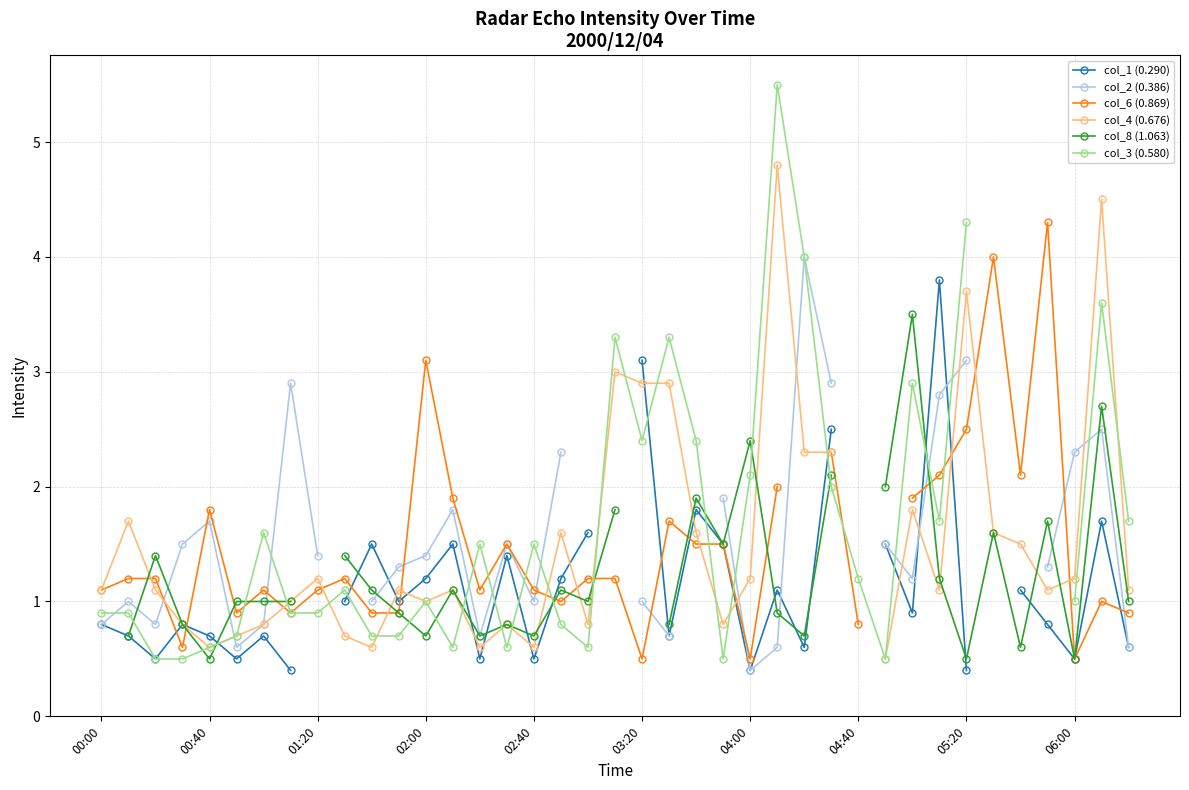

What is the minimum value shown in the chart?

0.4